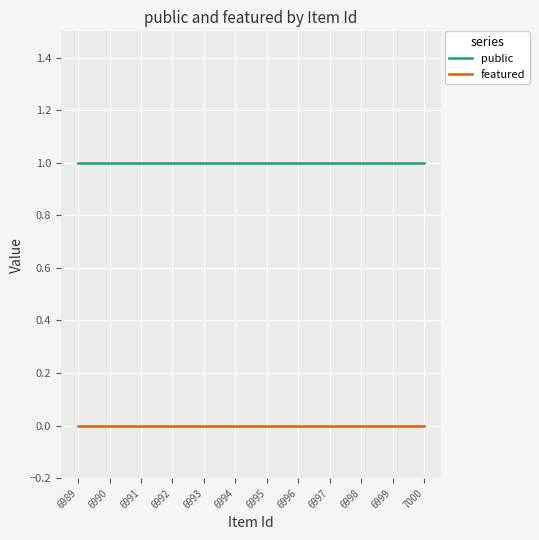

Reading left to right, extract all data points from this chart.

public: 1	1	1	1	1	1	1	1	1	1	1	1
featured: 0	0	0	0	0	0	0	0	0	0	0	0